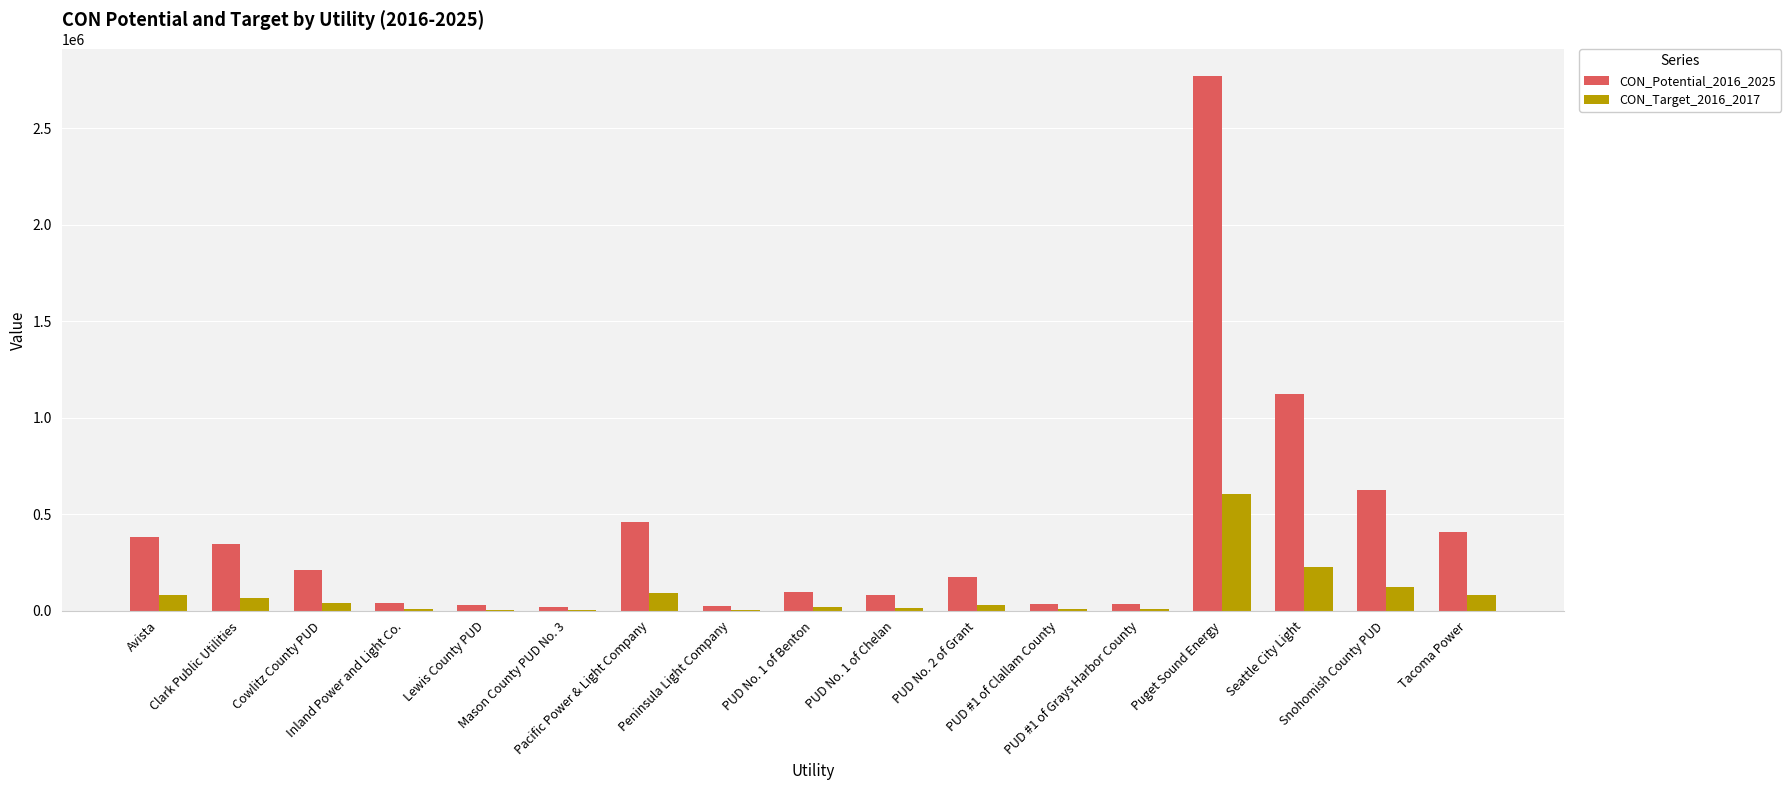

What is the maximum value shown in the chart?

2770663.0